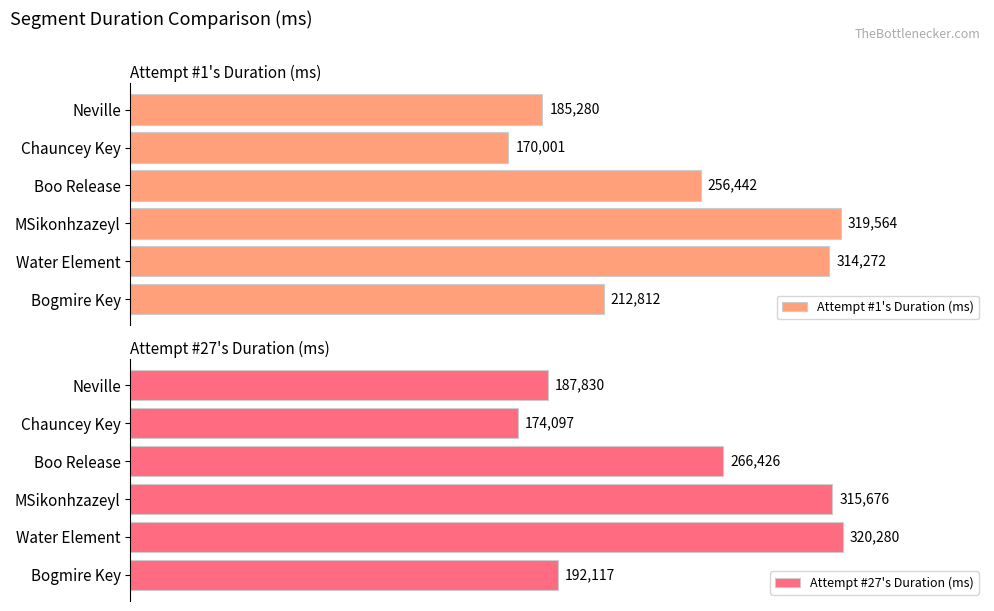

Rank the categories by Attempt #1's Duration (ms) value from lowest to highest.

Chauncey Key, Neville, Bogmire Key, Boo Release, Water Element, MSikonhzazeyl